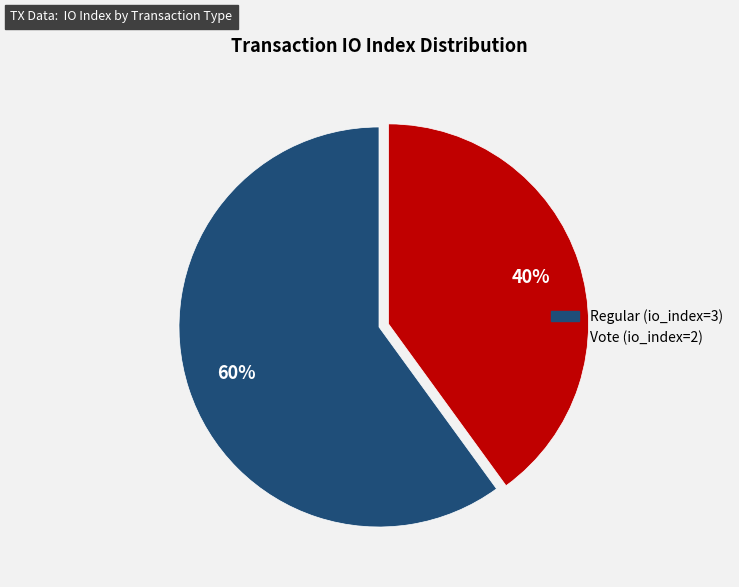

Which category has the biggest portion of the pie?

Regular (io_index=3)